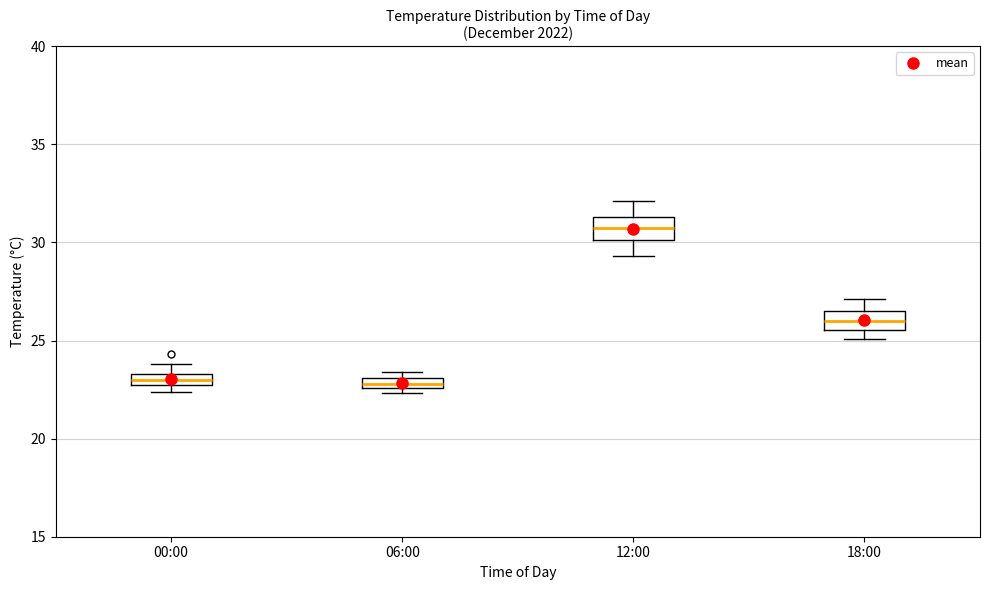

Where is the lower edge of the box for 06:00 on the y-axis? The values are not printed on the chart, so give them approximately, as read against the axis.

22.5